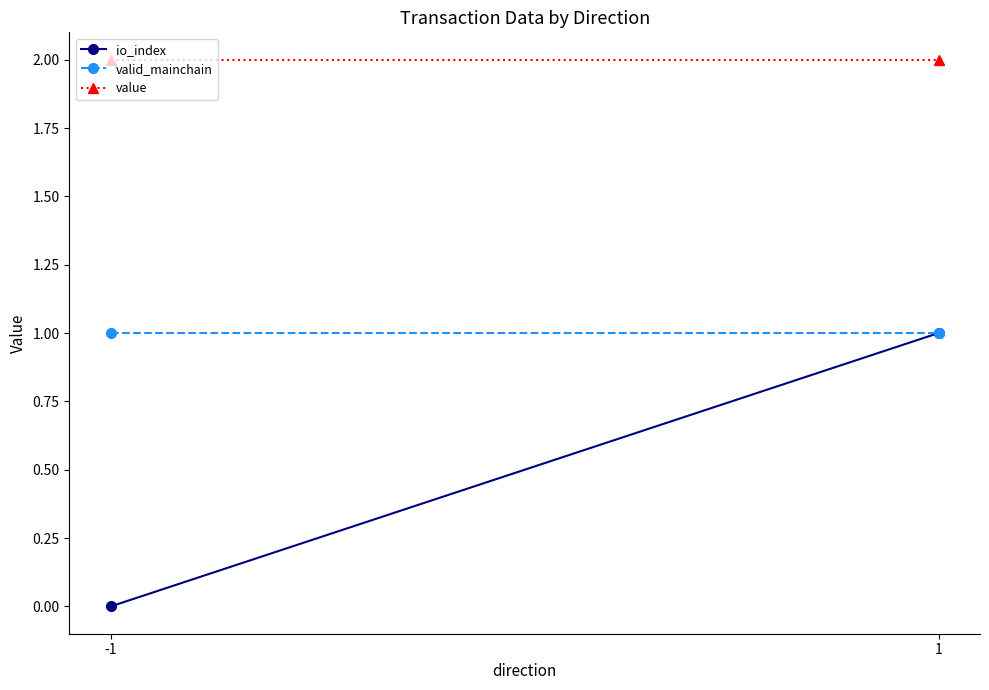

What is the value of the value point at the 1st from the left?

2.0